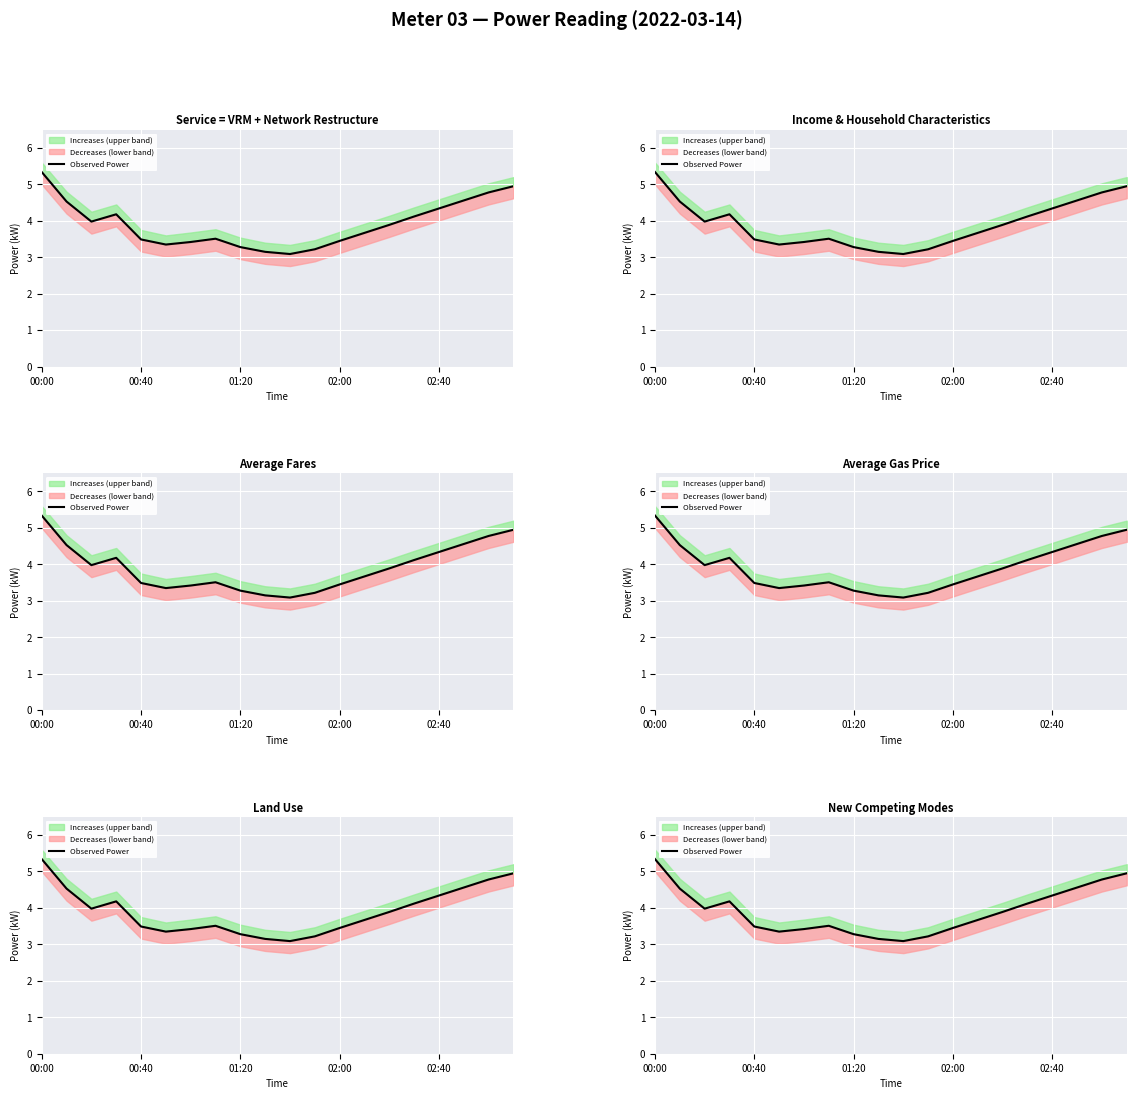

What is the greatest value displayed?

5.3